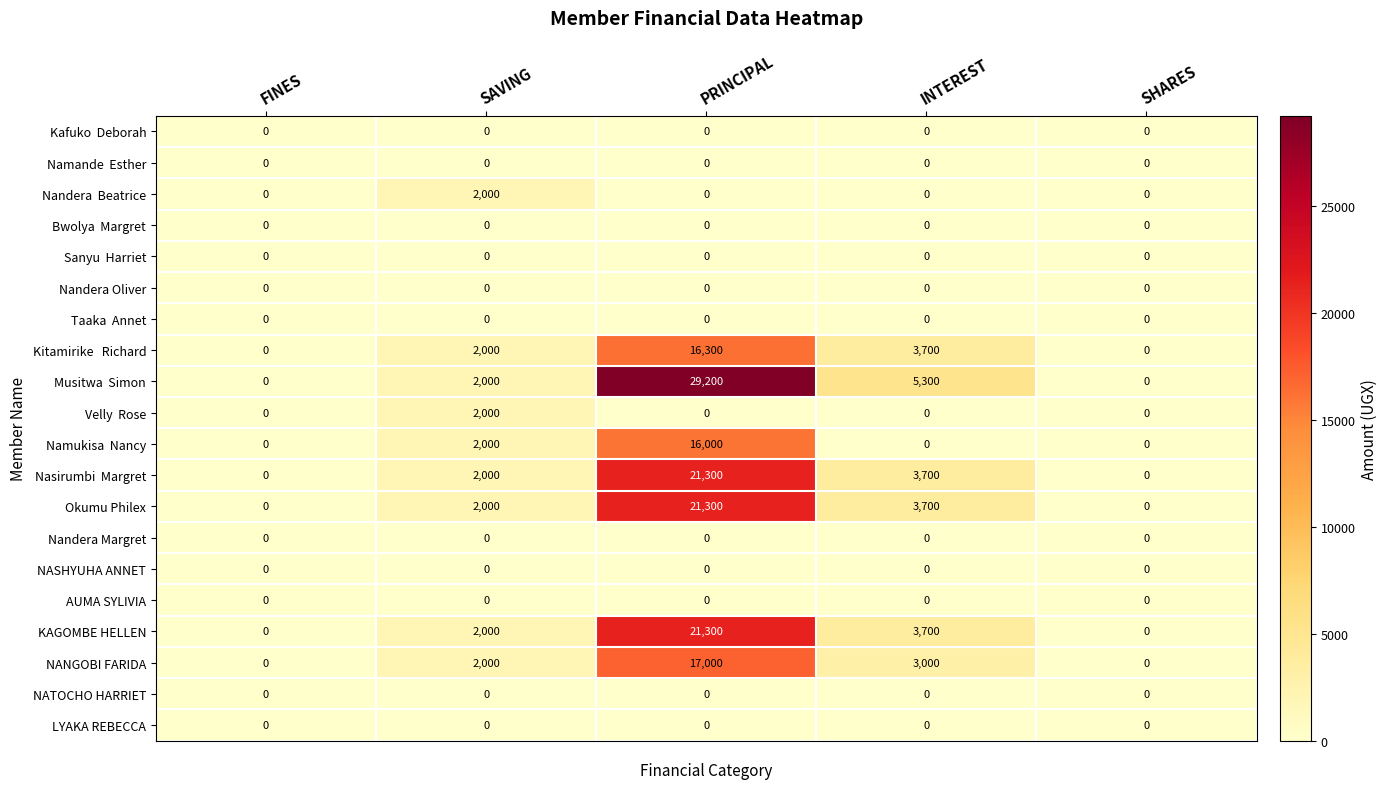

At which category is the sum across all series the highest?

PRINCIPAL